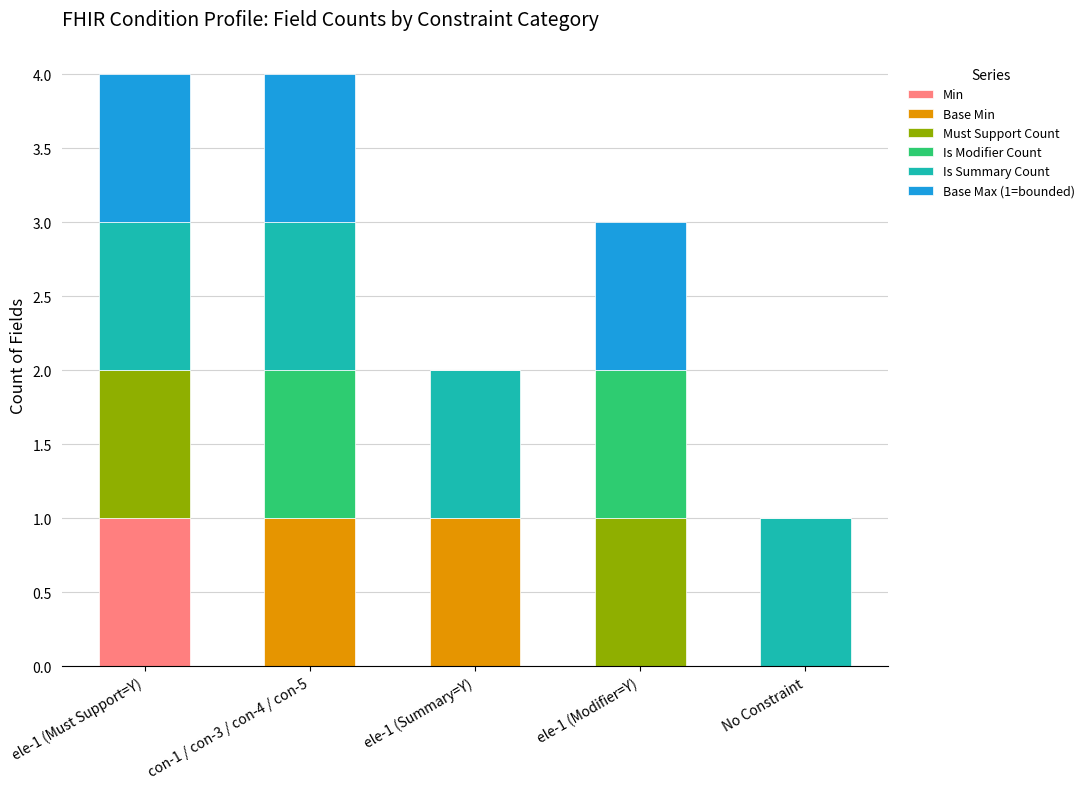

Which category has the highest value in the Min series?

ele-1 (Must Support=Y)